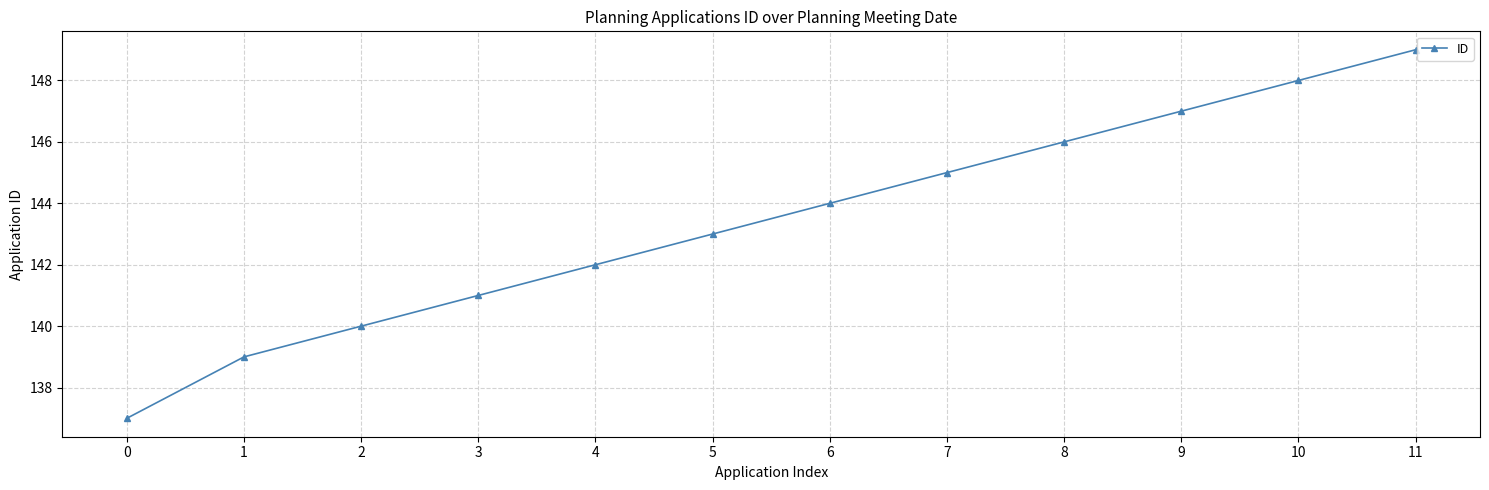

What is the sum of all values?

1721